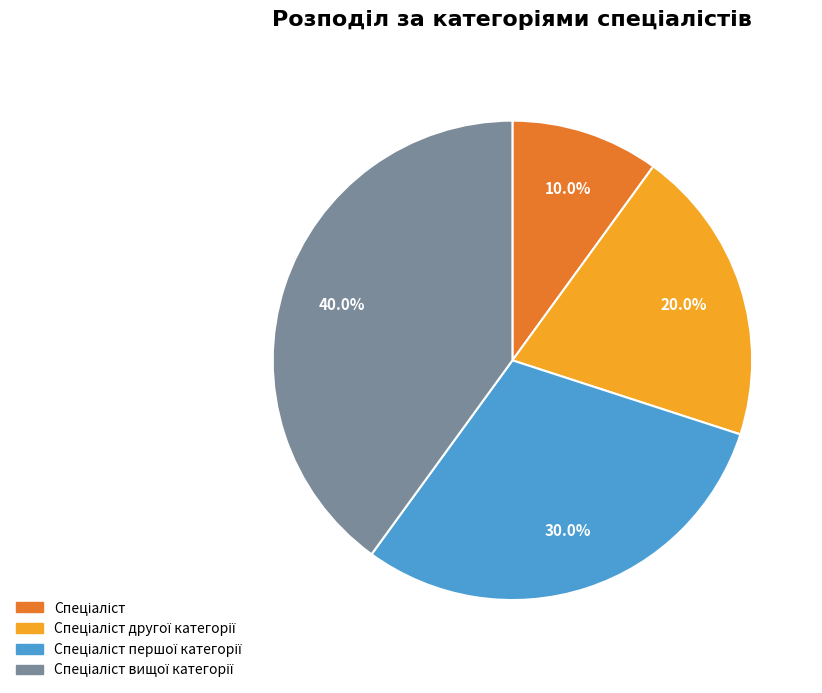

Does any single category account for the majority?

No